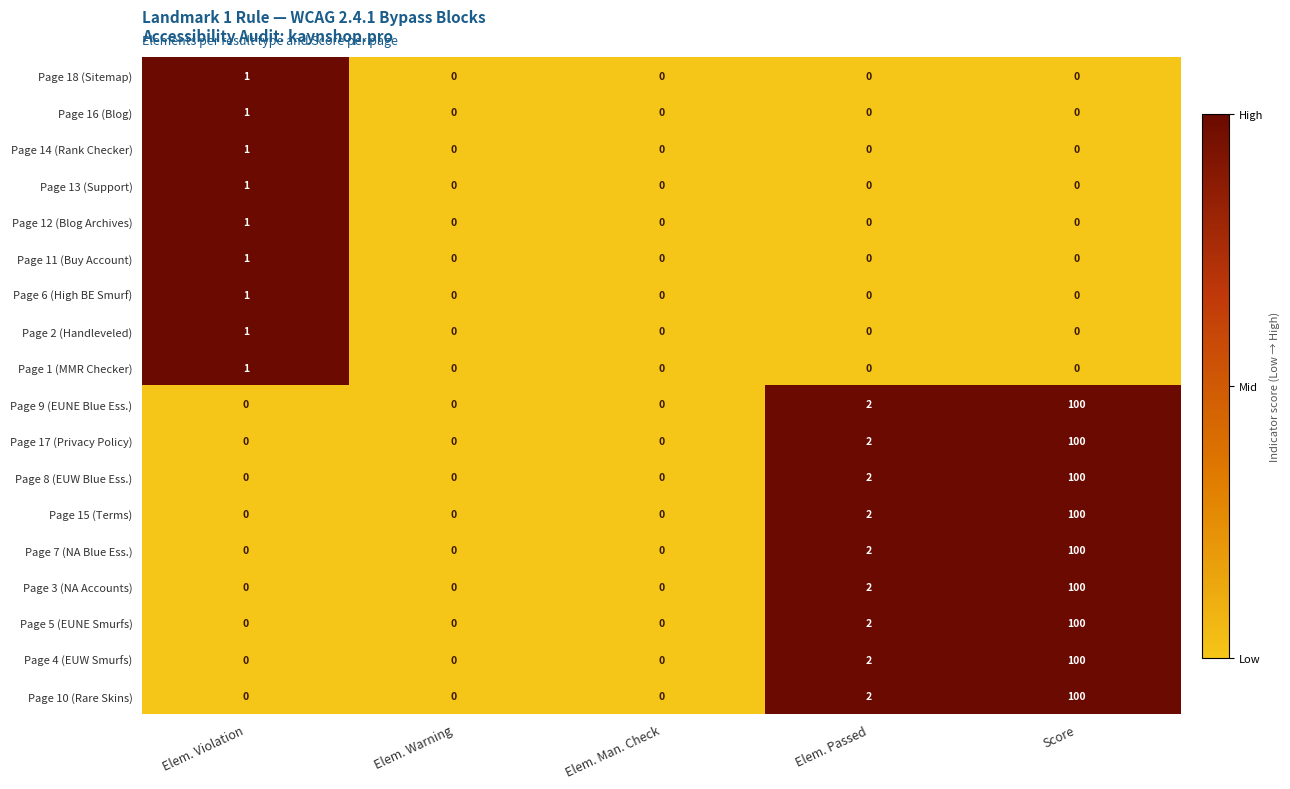

What is the difference between the highest and lowest values at Score?

100